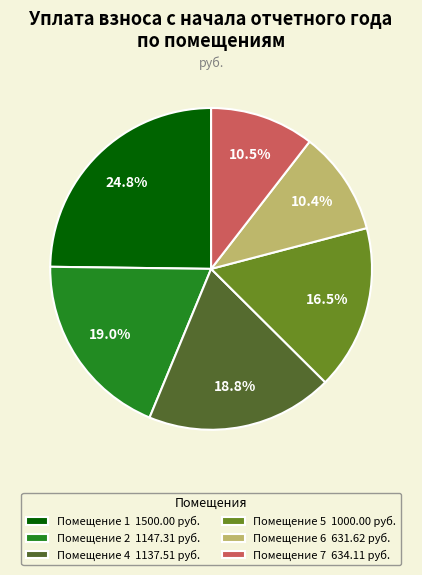

To the nearest percent, what is the difference between the largest and smallest slice percentages?

14%